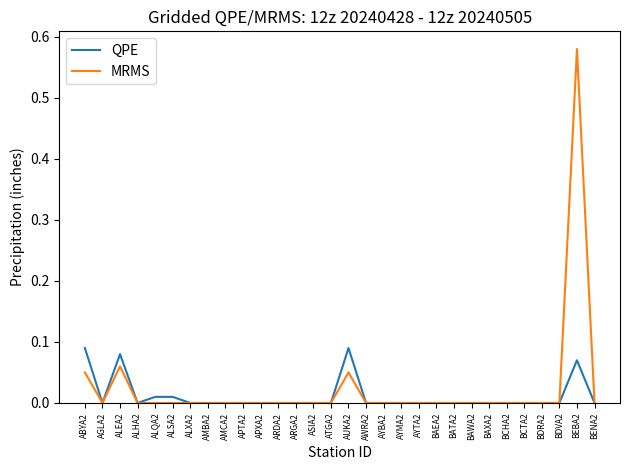

True or false: MRMS has a value of -0.3 at BAXA2.

False